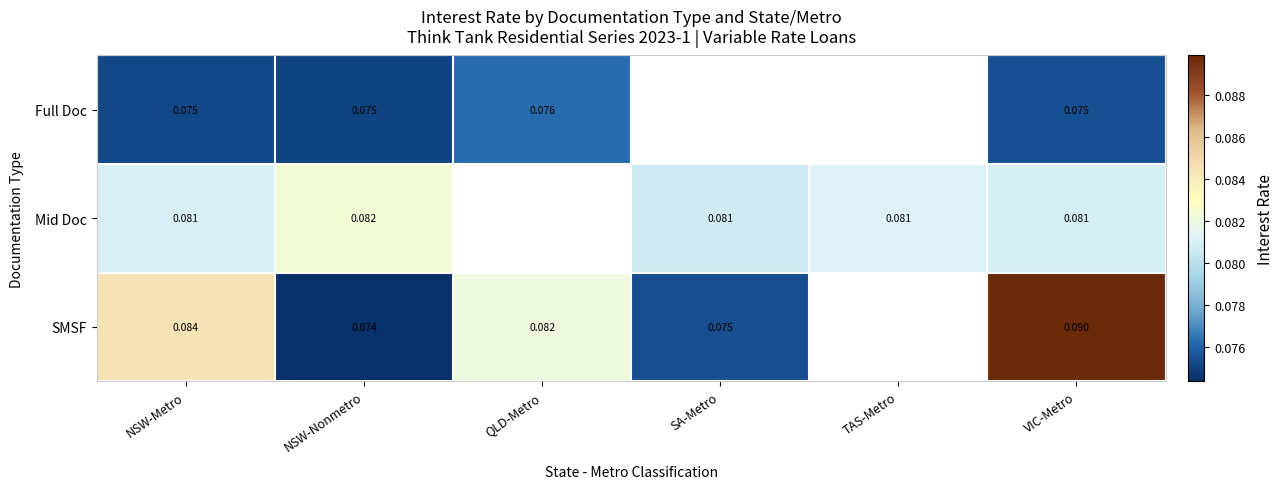

Is the value of SMSF at NSW-Nonmetro greater than the value of Mid Doc at SA-Metro?

No